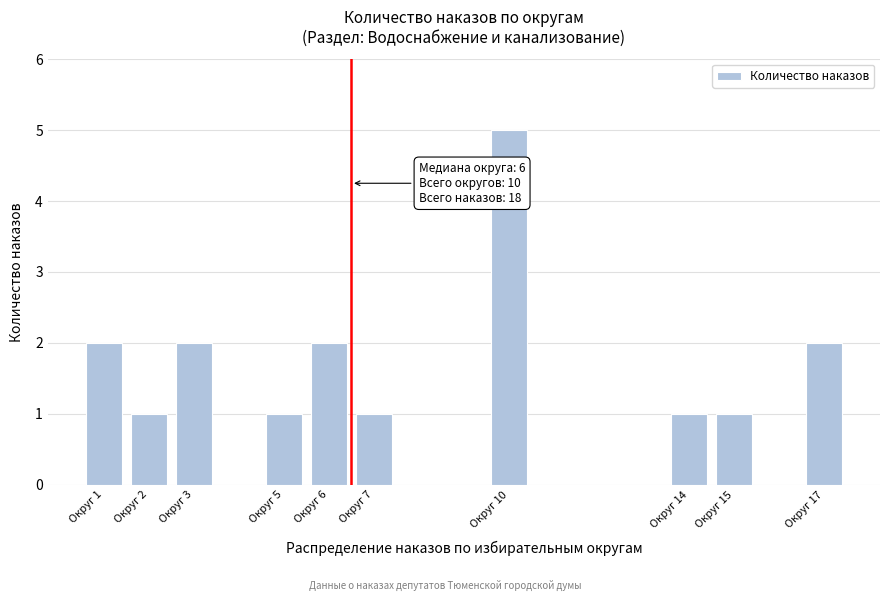

Reading left to right, list all the values displayed in this chart.

2	1	2	1	2	1	5	1	1	2